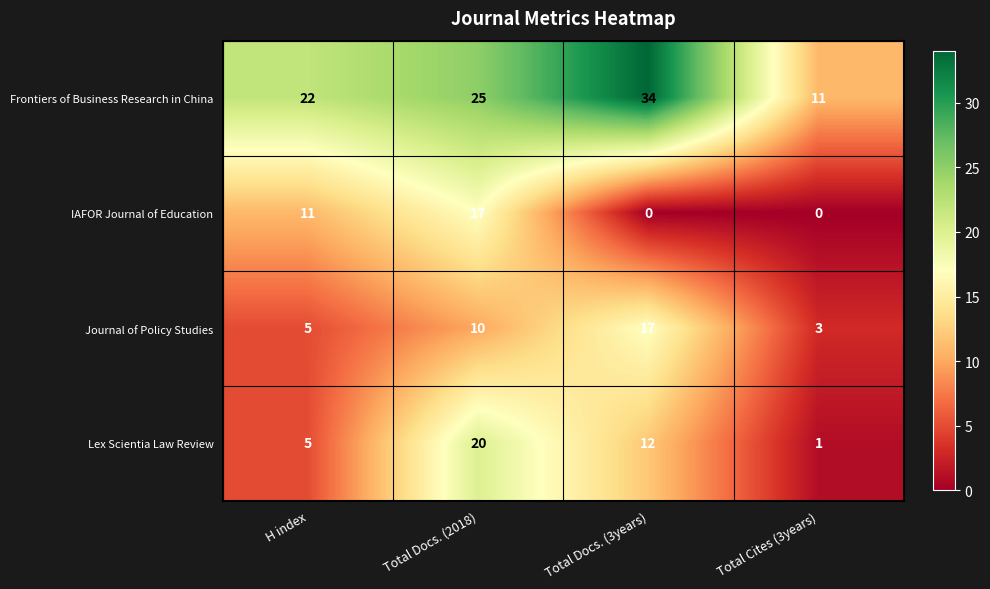

Which series has the largest total across all categories?

Frontiers of Business Research in China